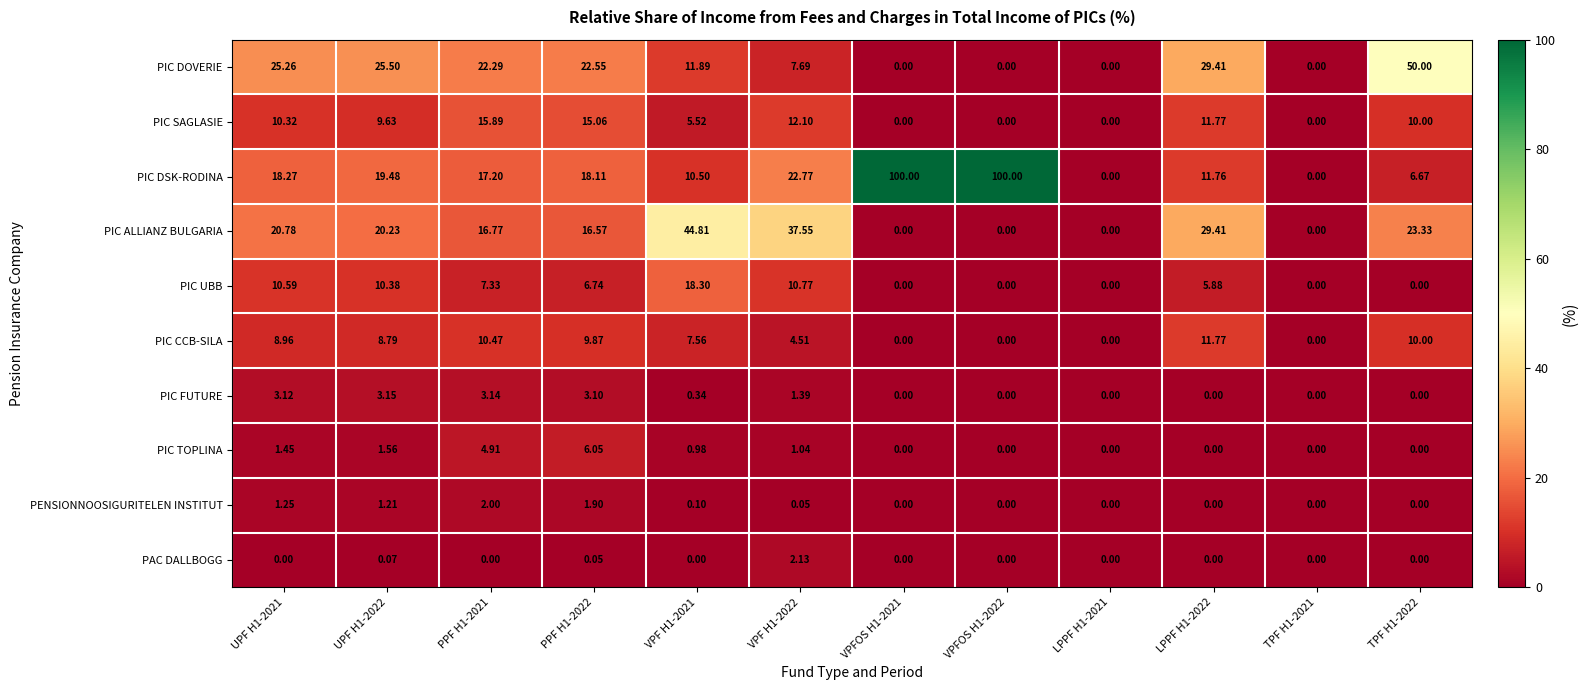

Which series changed the most between UPF H1-2021 and PPF H1-2022?

PIC SAGLASIE